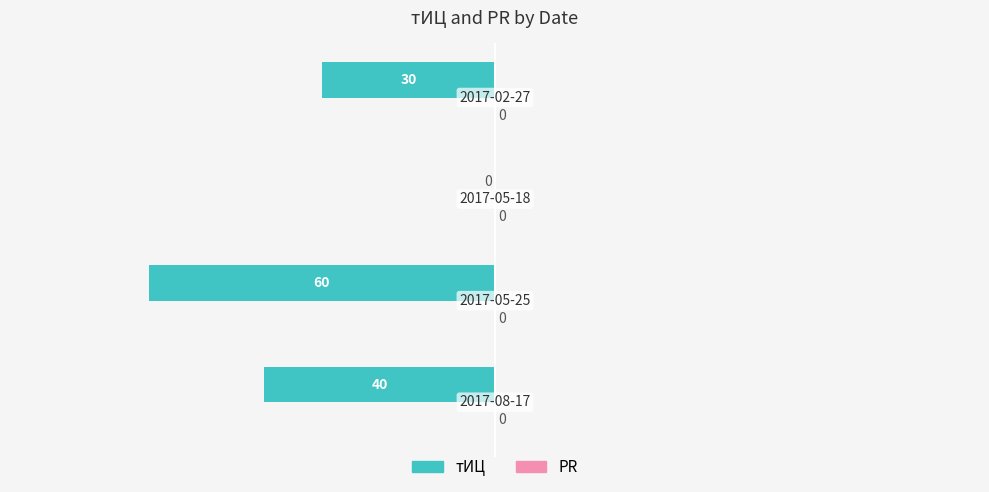

What is the sum of all values?

-130